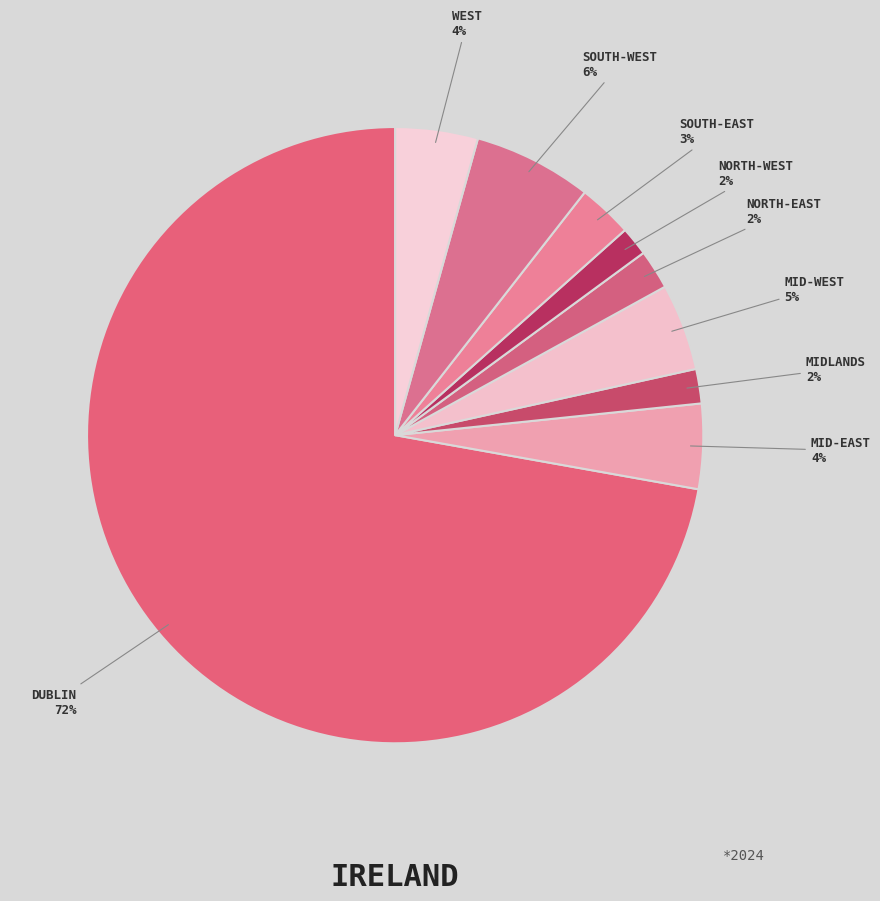

Which category has the smallest portion of the pie?

North-West